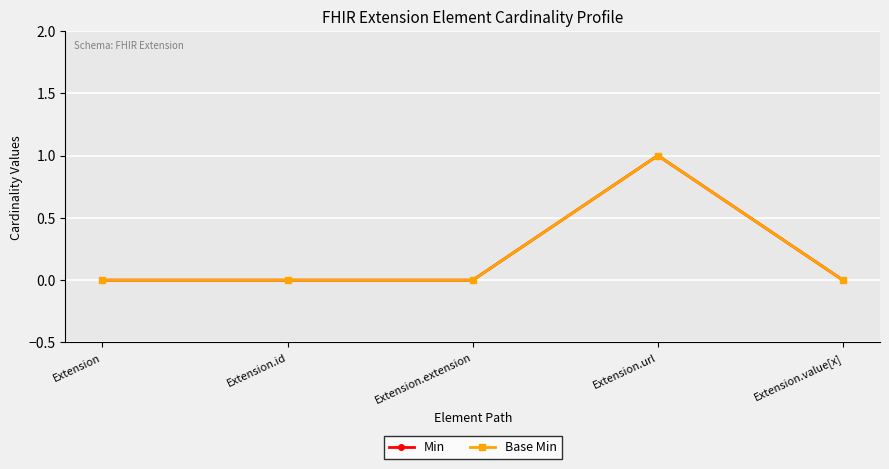

Which has a higher value, Extension.value[x] or Extension.id?

Extension.value[x]